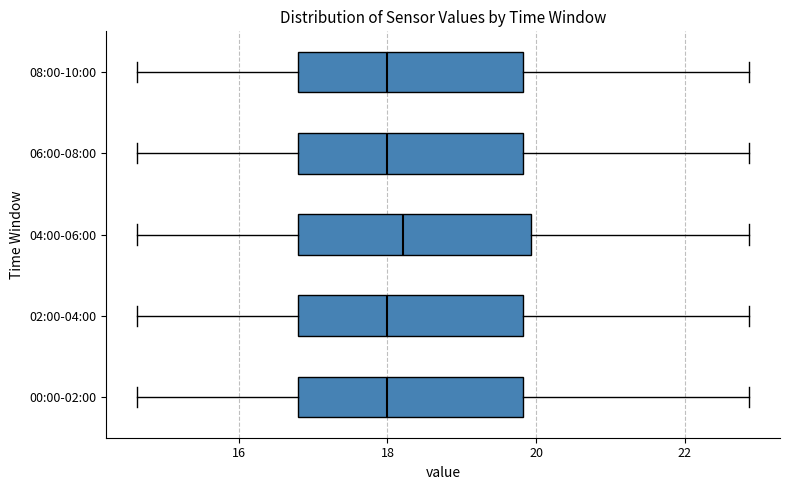

Reading bottom to top, read every box against the x-axis: the position of its median line, the range the box covers, and the ends of its whiskers. The values are not printed on the chart, so give them approximately, as read against the axis.

00:00-02:00: median 18.0, box 16.8 to 19.8, whiskers 14.6 to 22.8
02:00-04:00: median 18.0, box 16.8 to 19.8, whiskers 14.6 to 22.8
04:00-06:00: median 18.2, box 16.8 to 20.0, whiskers 14.6 to 22.8
06:00-08:00: median 18.0, box 16.8 to 19.8, whiskers 14.6 to 22.8
08:00-10:00: median 18.0, box 16.8 to 19.8, whiskers 14.6 to 22.8